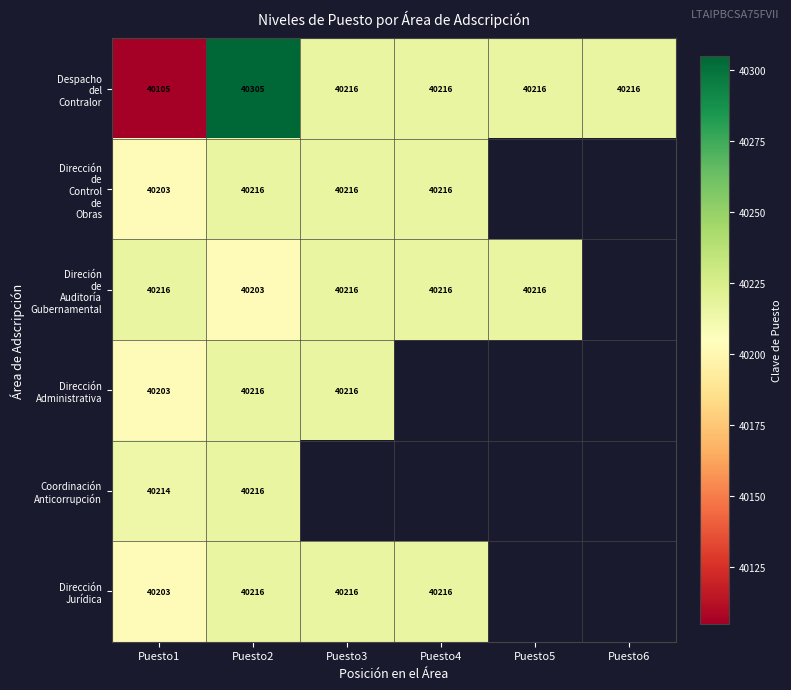

What is the total value across all series at Puesto1?

241144